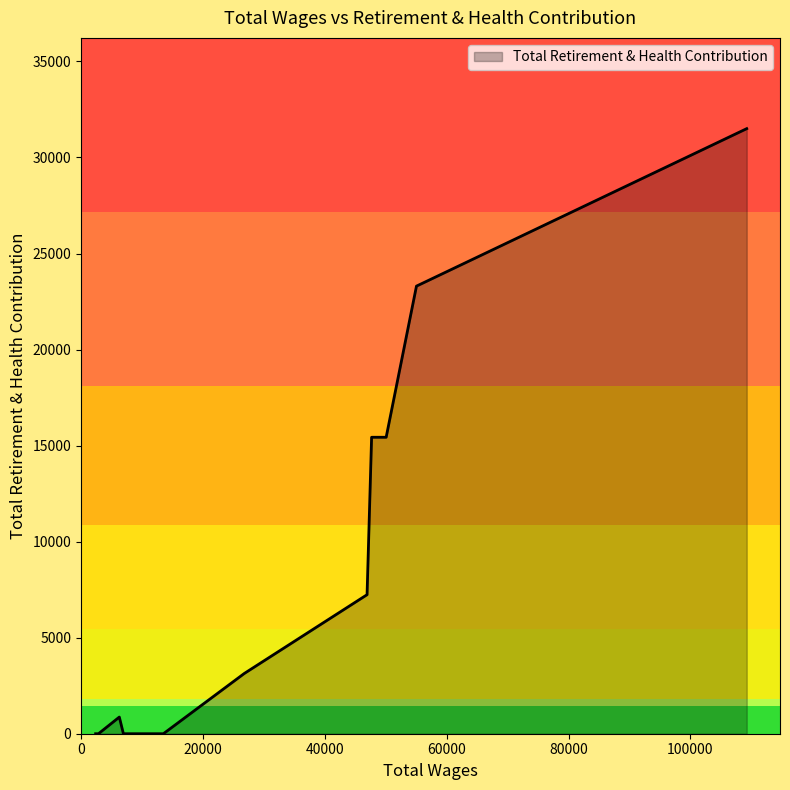

What is the maximum value shown in the chart?

31501